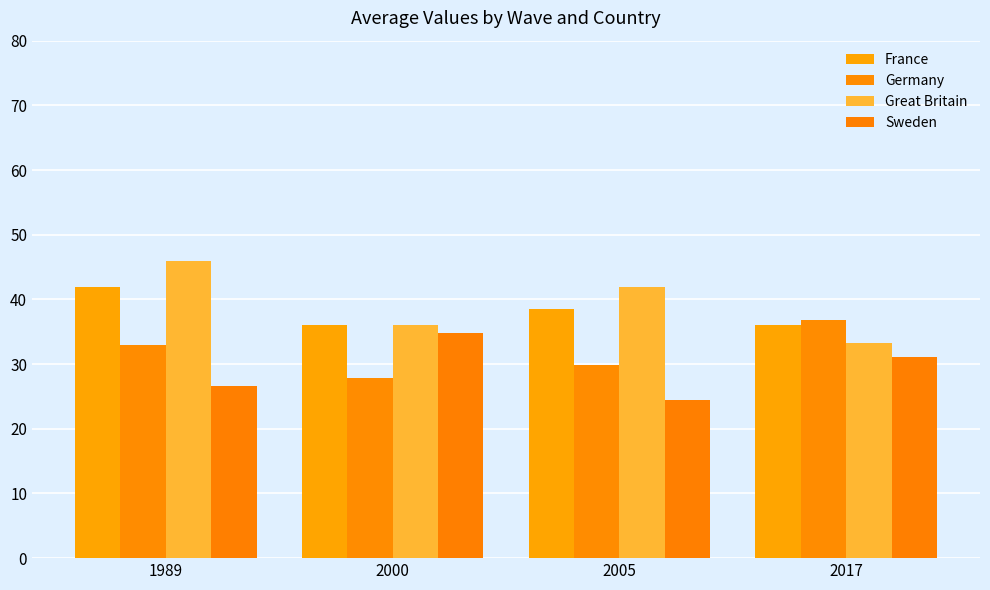

Where does the Great Britain series first go above 41?

1989